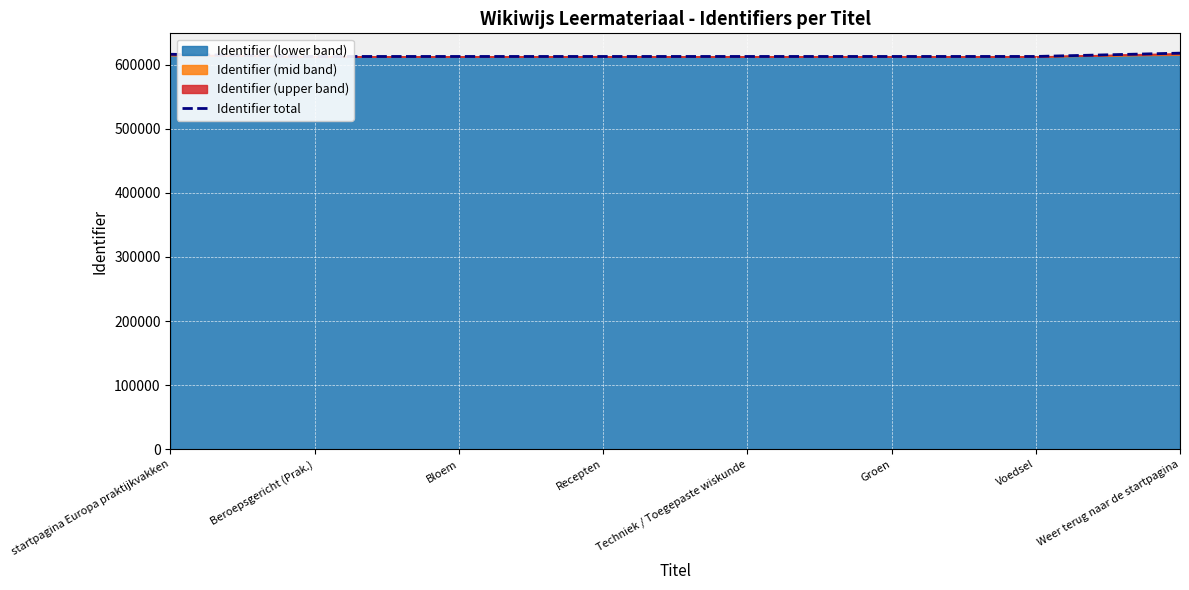

Count the number of values greater than 612584.

3